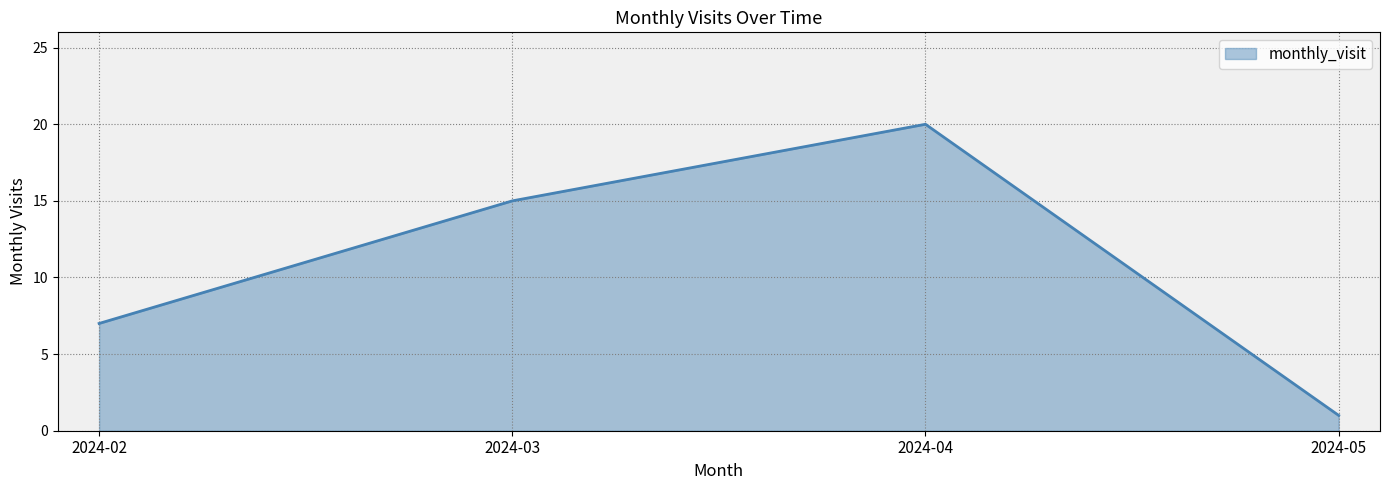

What is the change in value from 2024-02 to 2024-05?

-6